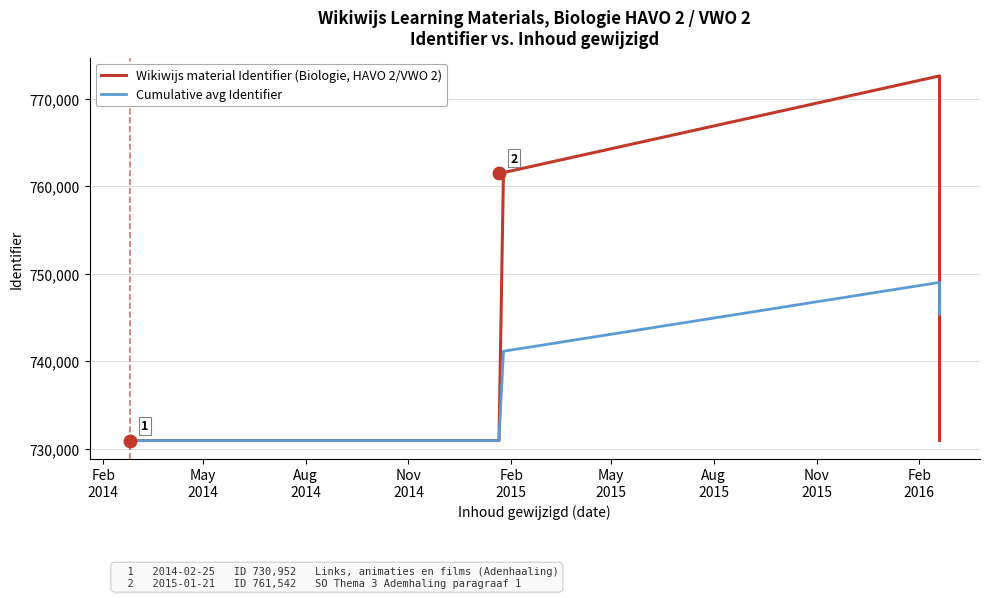

What is the maximum value shown in the chart?

772583